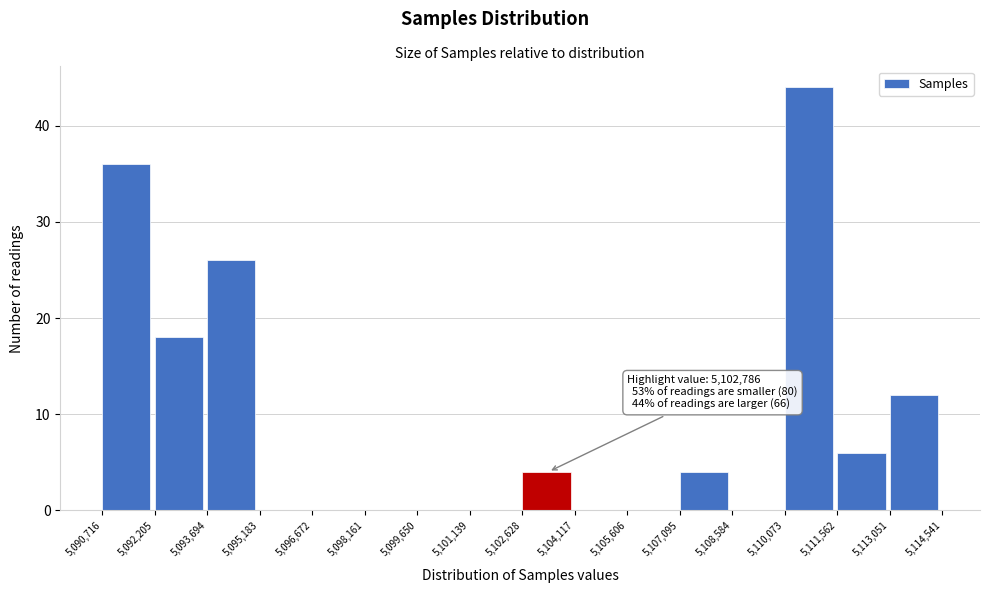

Which range on the x-axis has the tallest bar?

5,110,073 to 5,111,562